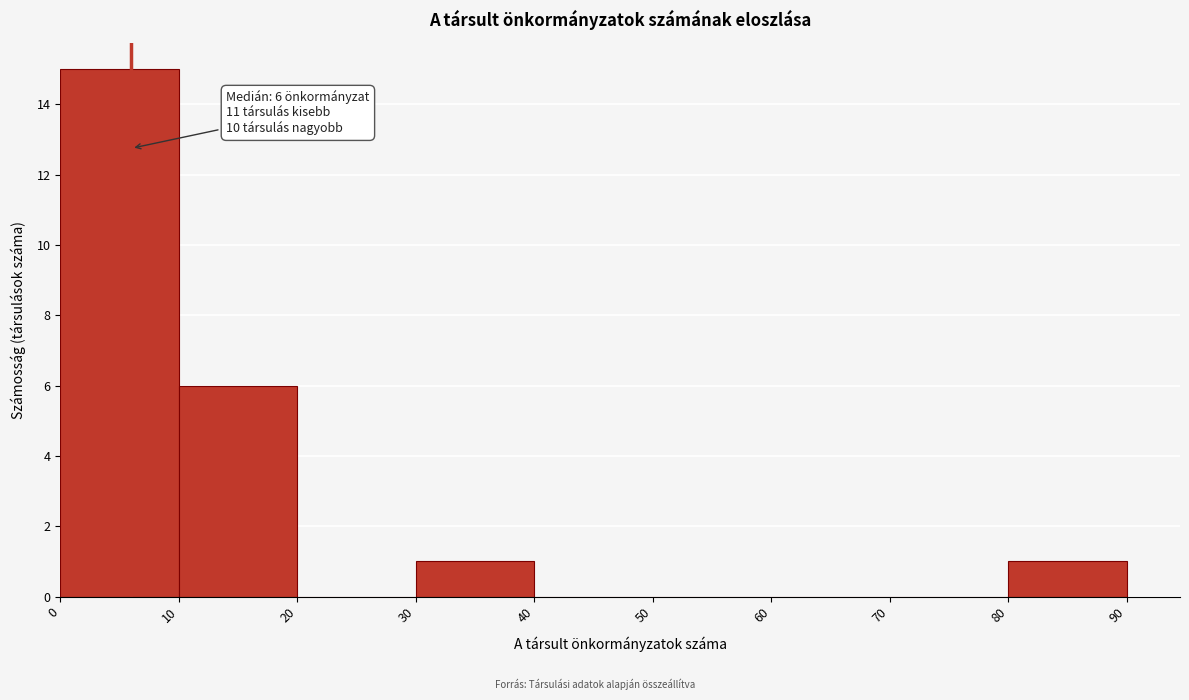

Which range on the x-axis has the tallest bar?

0 to 10